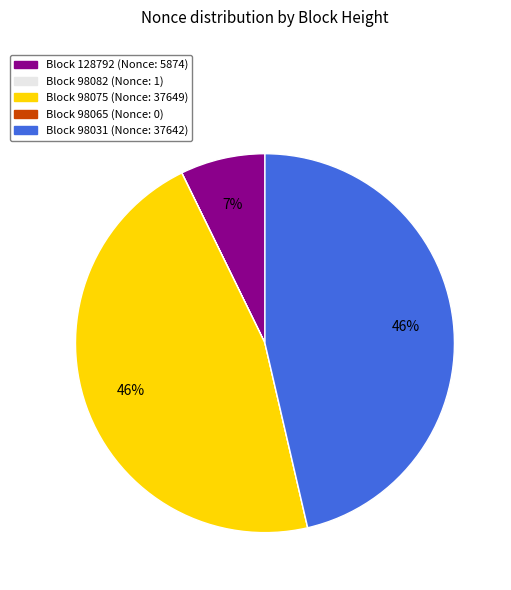

To the nearest percent, what is the average slice percentage?

20%